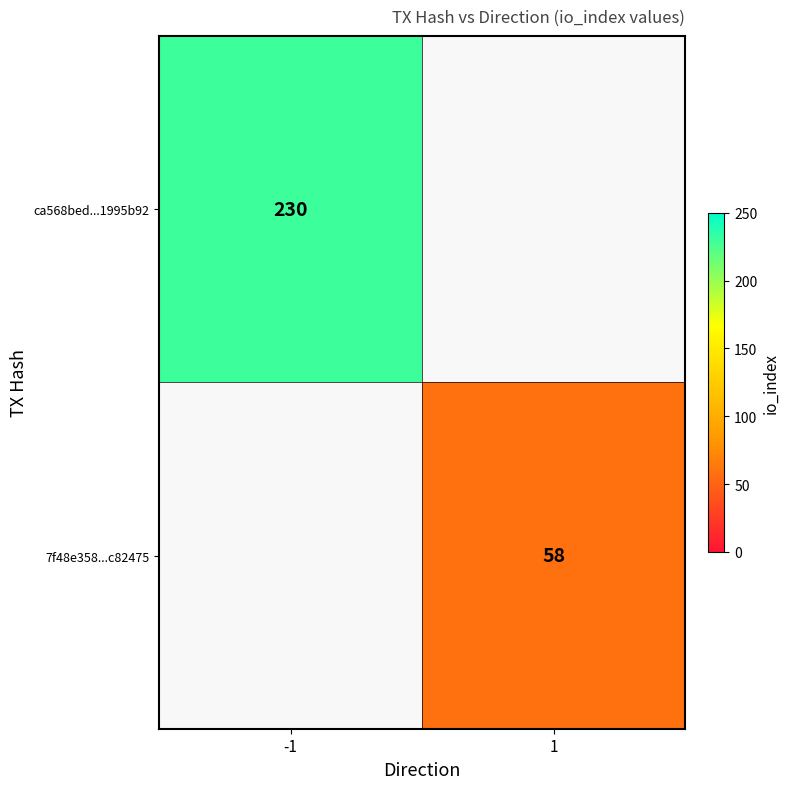

Is the value of ca568bed...1995b92 at -1 greater than the value of 7f48e358...c82475 at 1?

Yes